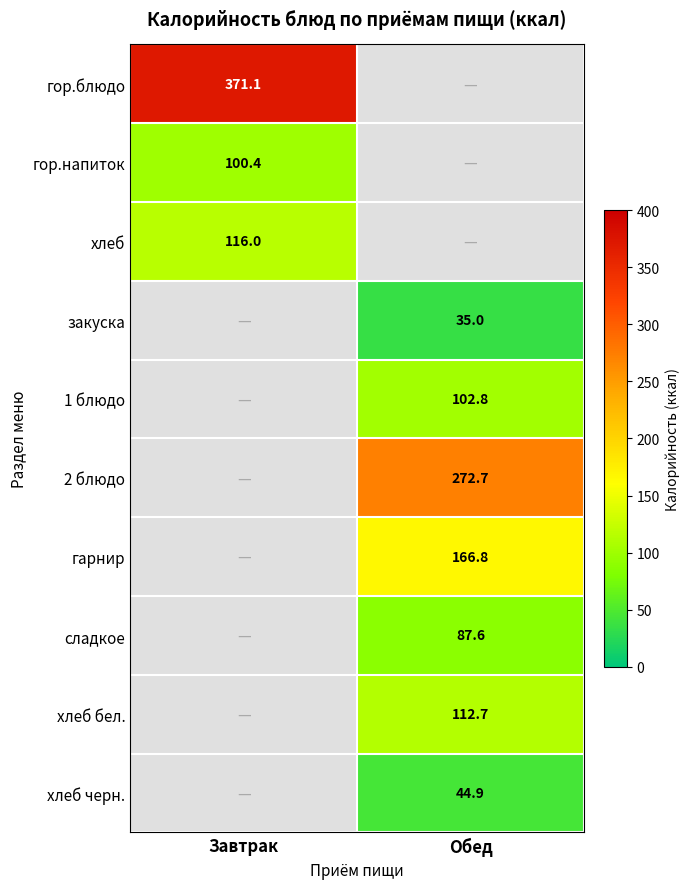

True or false: сладкое has a value of 154.5 at Обед.

False